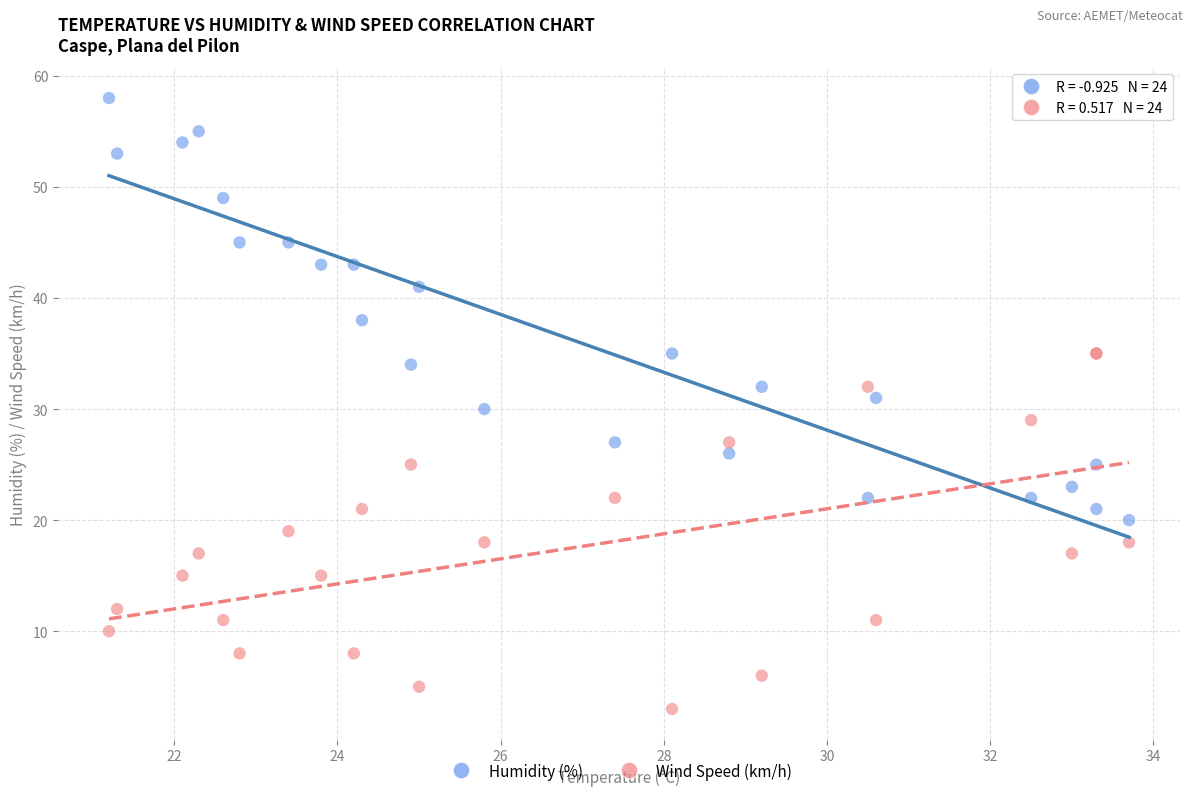

In the Humidity (%) series, what Y value is closest to 39?

38